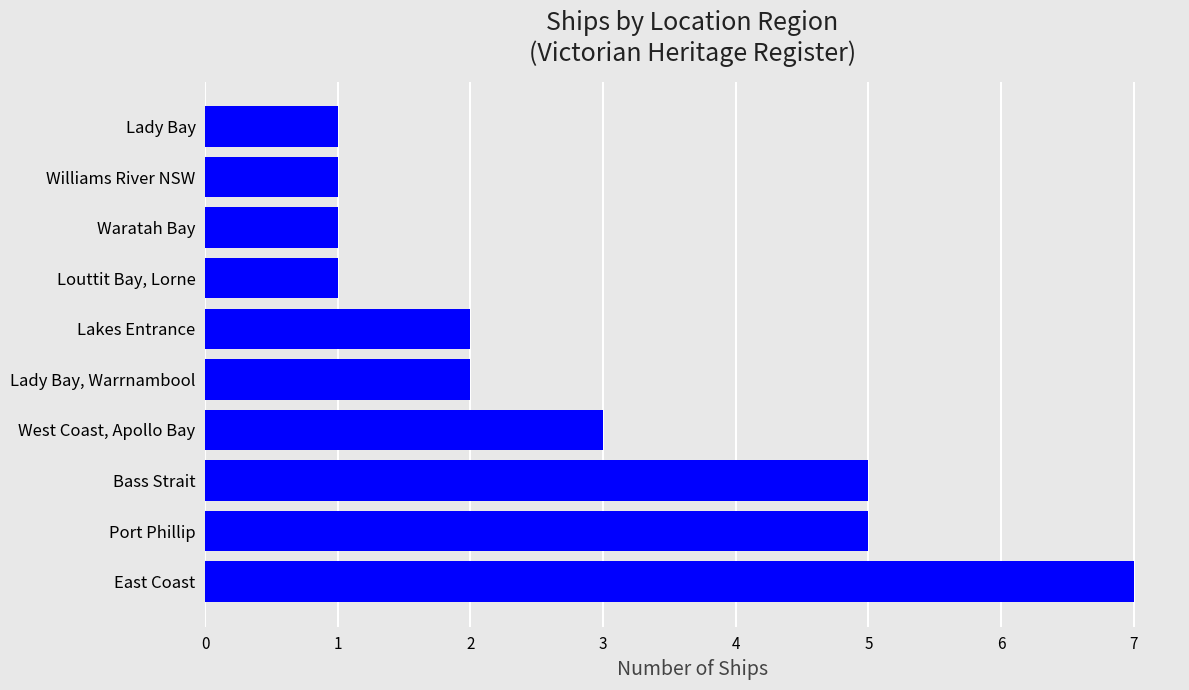

What is the average value?

3